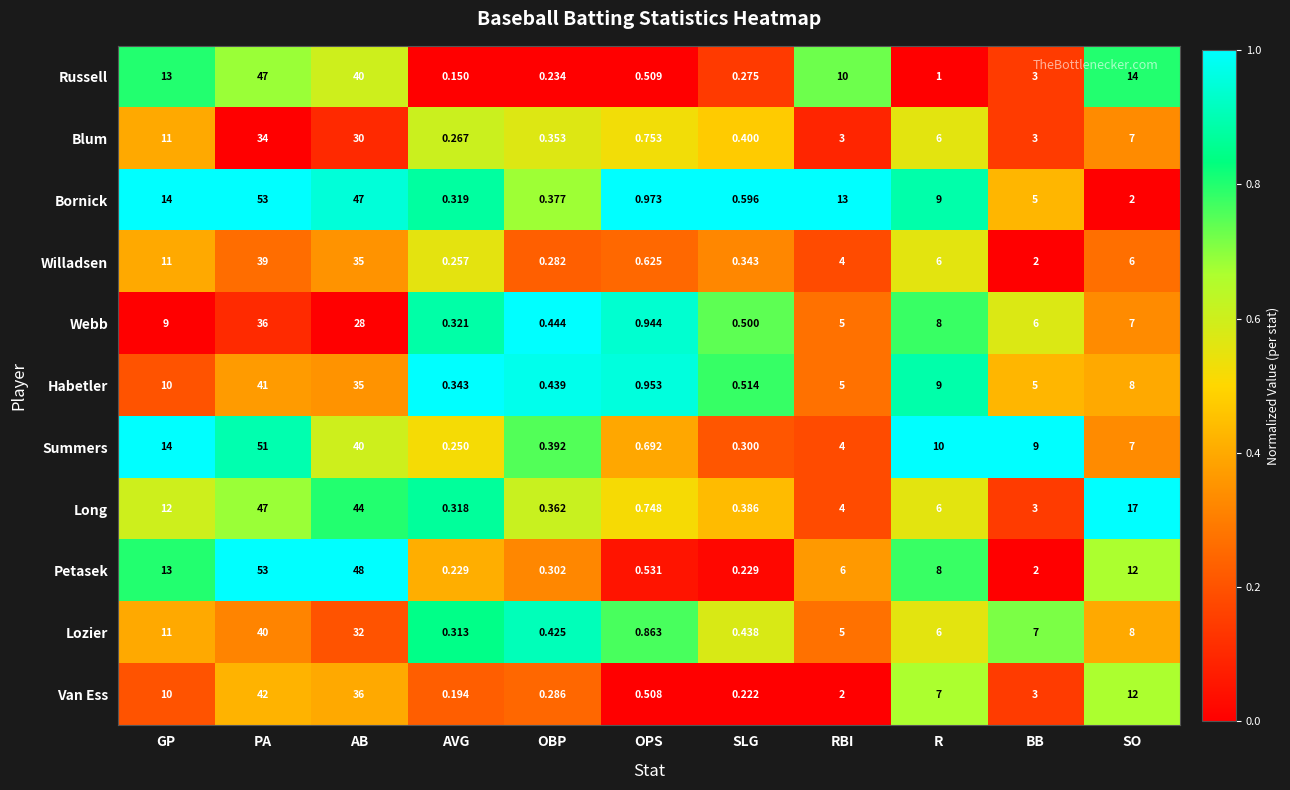

Is the value of Petasek at RBI greater than the value of Blum at OBP?

Yes